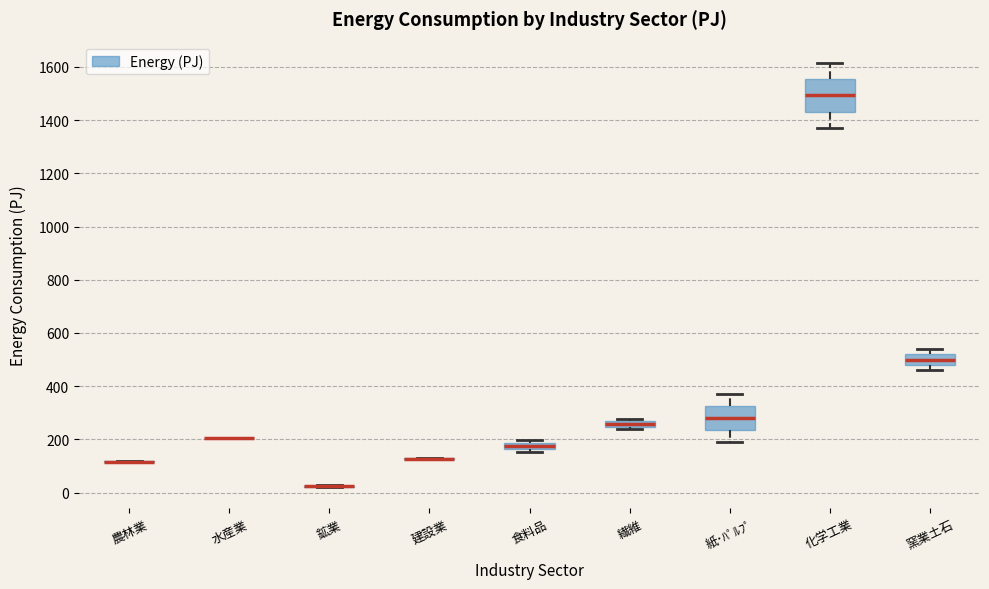

Which box is the tallest, from its lower edge to its upper edge?

化学工業